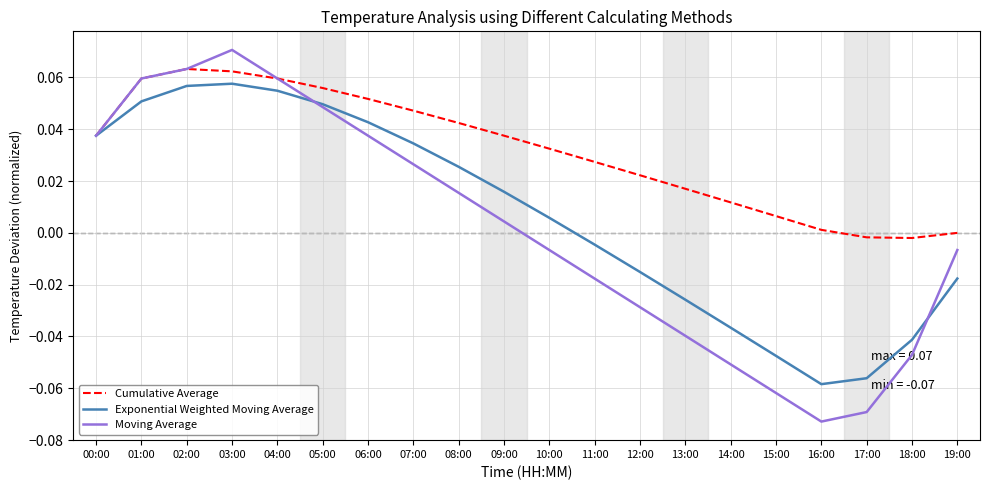

Is the value of Moving Average at 13:00 greater than the value of Exponential Weighted Moving Average at 06:00?

No